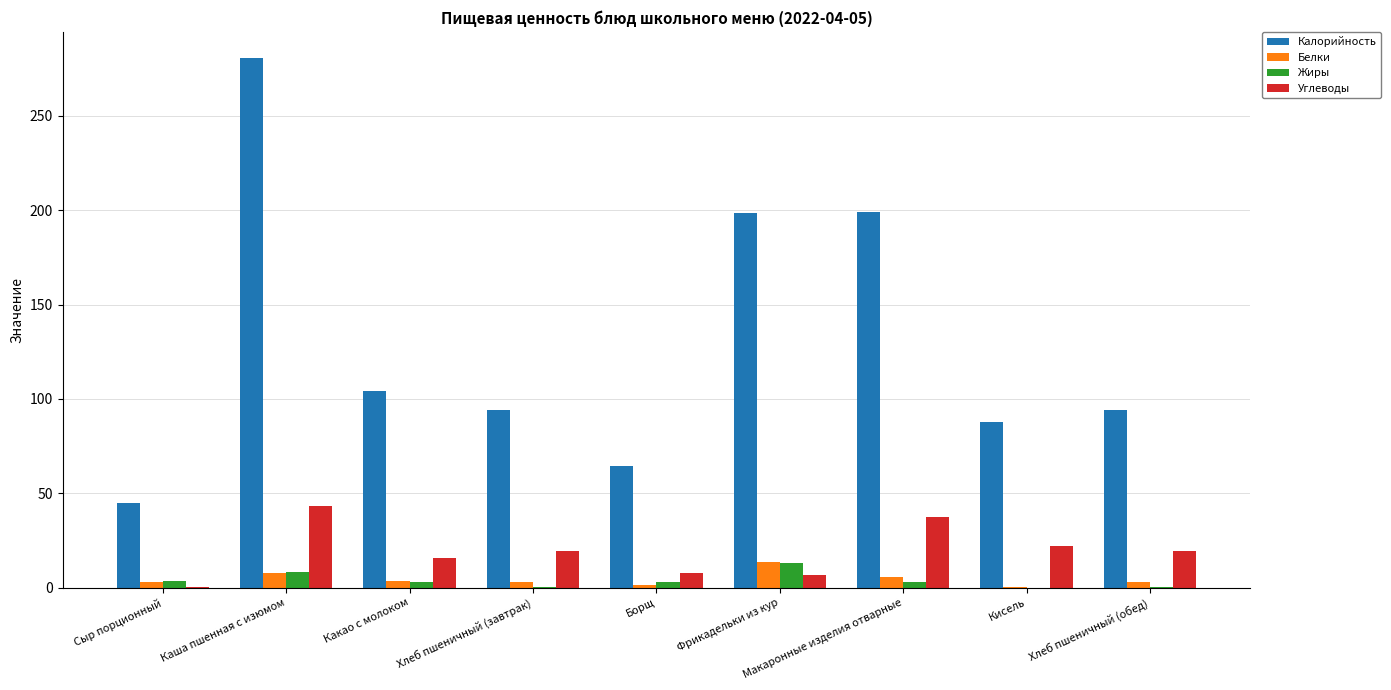

Which series changed the most between Каша пшенная с изюмом and Макаронные изделия отварные?

Калорийность